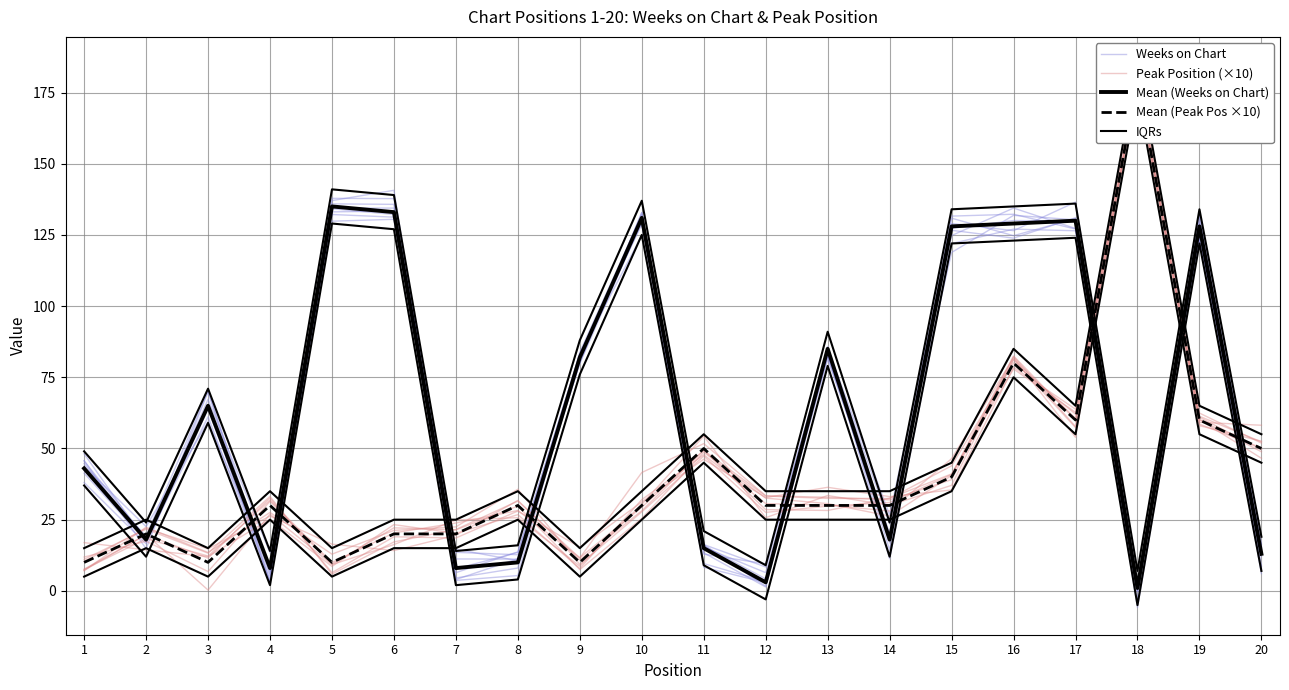

Reading left to right, transcribe all the data shown in this chart.

Weeks on Chart: 44.7	17.5	67.3	13.3	134.2	132.2	13.5	12.7	80.4	132.9	13.4	1.4	85.8	11.3	122.0	127.0	126.5	2.1	124.8	8.1
Peak Position (×10): 7.1	22.4	13.5	27.5	12.9	21.2	22.5	35.7	9.3	27.7	47.3	27.6	29.8	31.0	40.8	82.5	60.0	184.4	59.2	58.2
Mean (Weeks on Chart): 43.0	18.0	65.0	8.0	135.0	133.0	8.0	10.0	82.0	131.0	15.0	3.0	85.0	18.0	128.0	129.0	130.0	1.0	128.0	13.0
Mean (Peak Pos ×10): 10.0	20.0	10.0	30.0	10.0	20.0	20.0	30.0	10.0	30.0	50.0	30.0	30.0	30.0	40.0	80.0	60.0	180.0	60.0	50.0
IQRs: 49.0	24.0	71.0	14.0	141.0	139.0	14.0	16.0	88.0	137.0	21.0	9.0	91.0	24.0	134.0	135.0	136.0	7.0	134.0	19.0